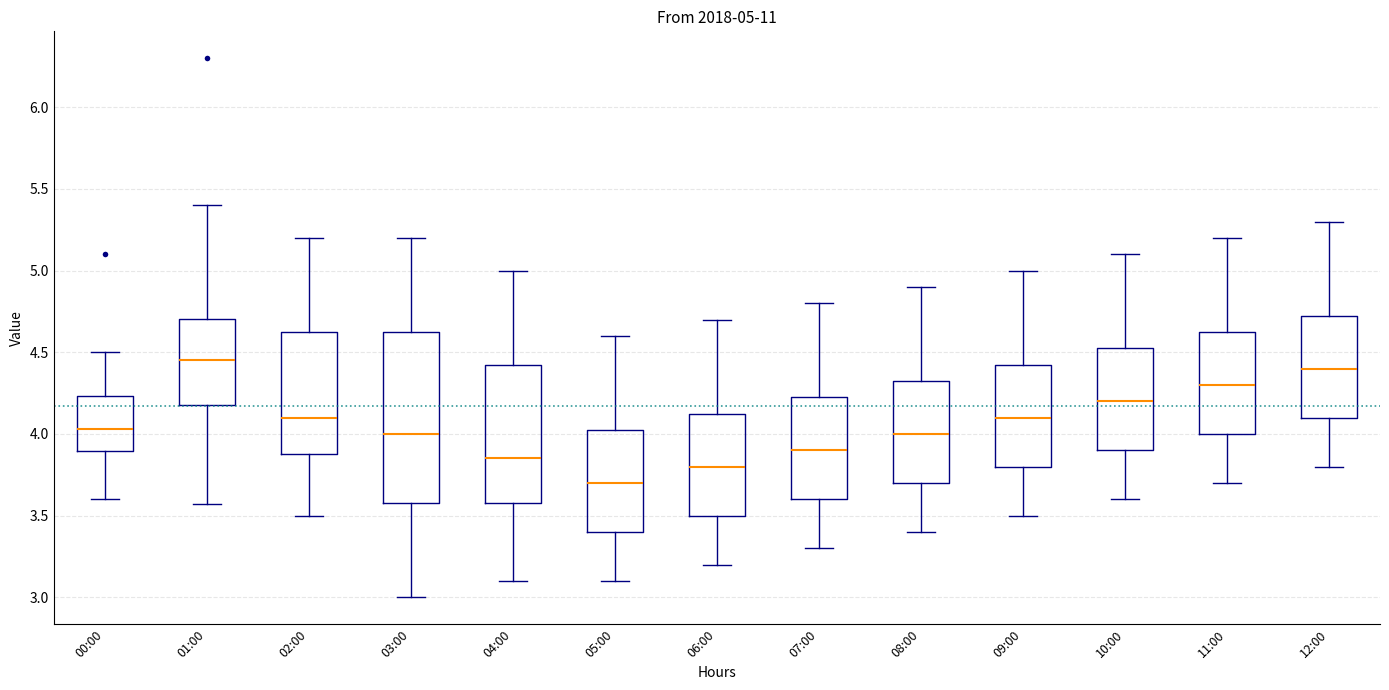

Comparing the boxes themselves (not the whiskers), which one is the tallest?

03:00